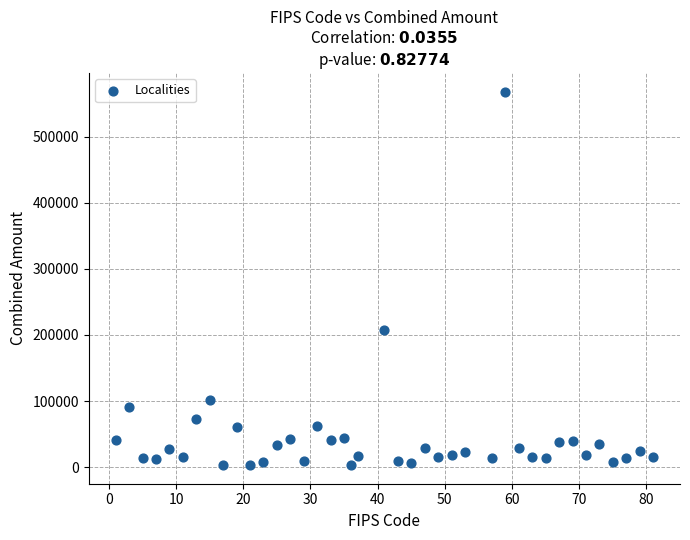

What is the range of X values (max minus min)?

80.0